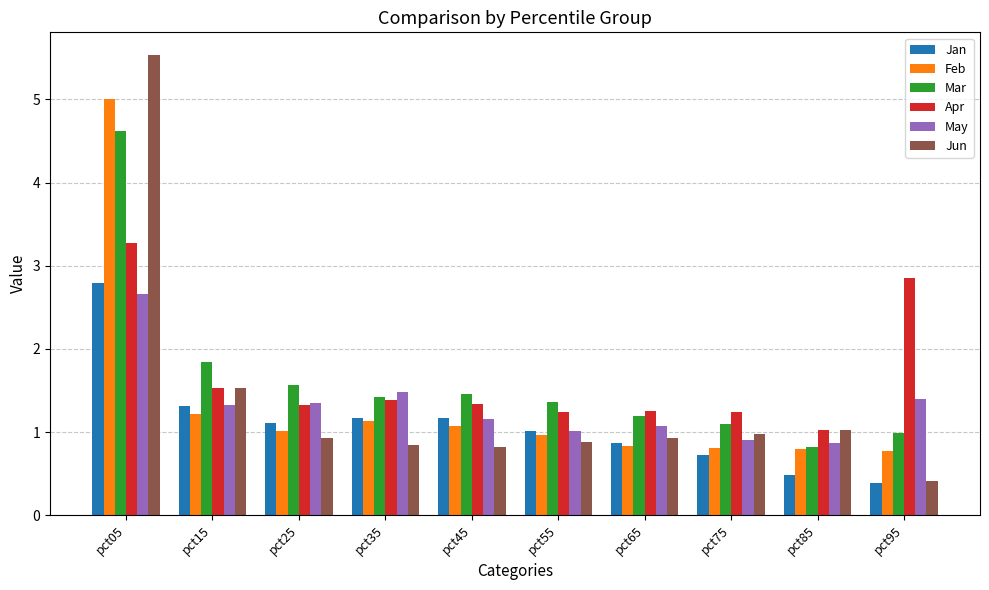

Is it true that Apr equals 1.3 at pct45?

True